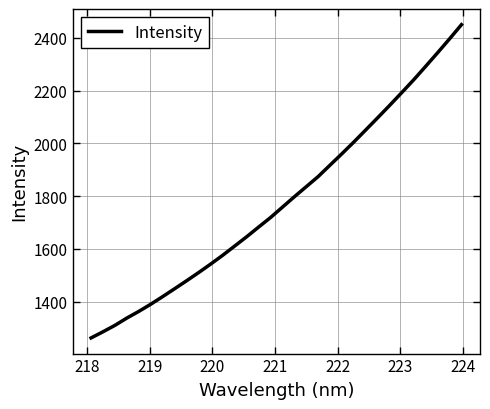

What is the greatest value displayed?

2450.2